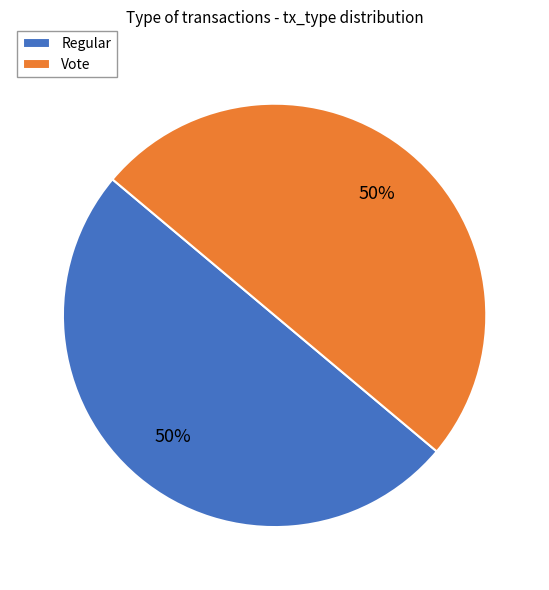

Combined, do Vote and Regular account for over 50%?

Yes